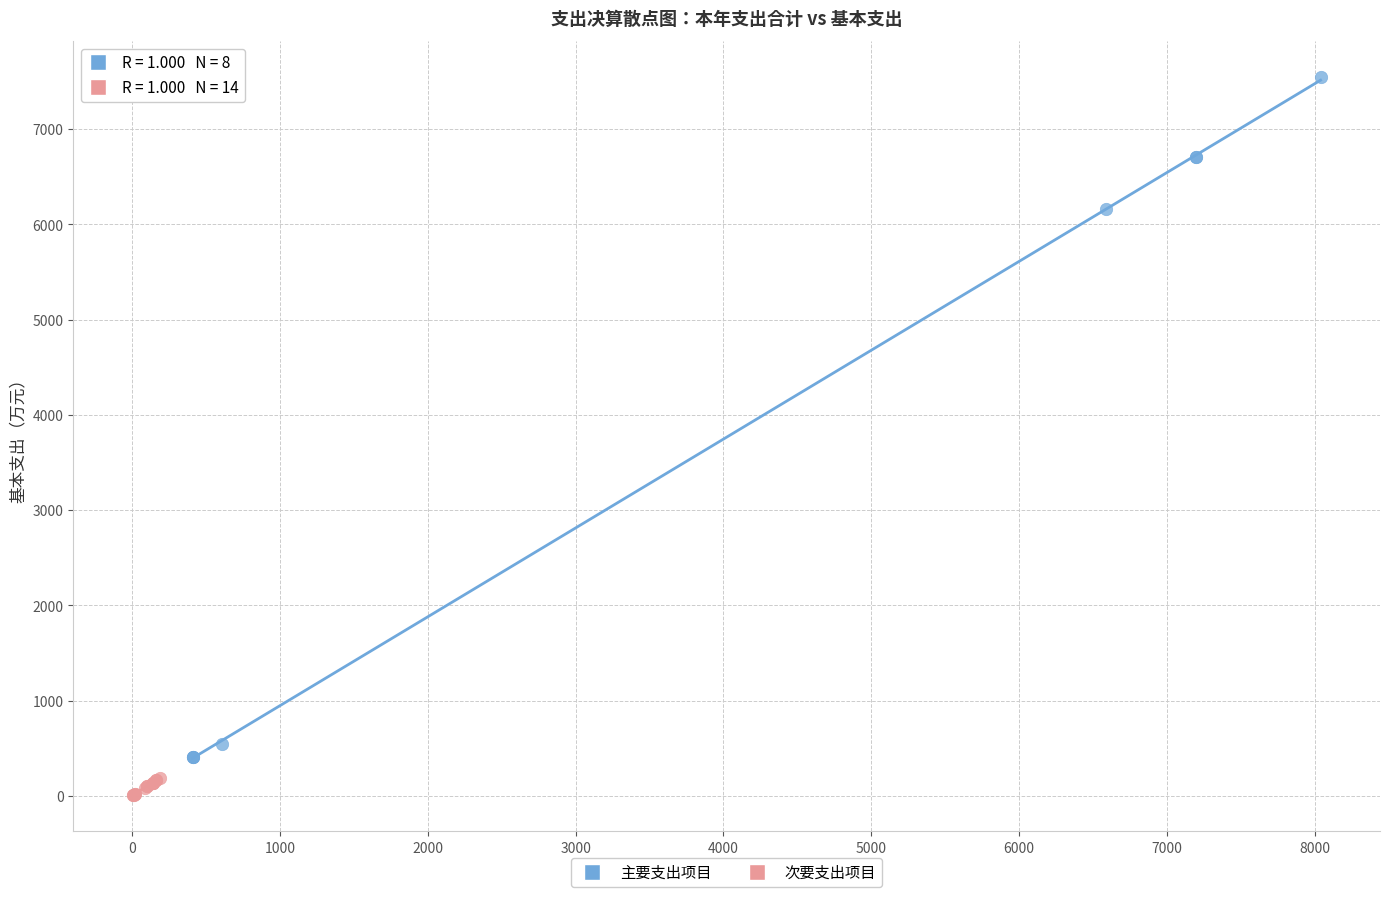

Which series reaches the minimum Y coordinate?

次要支出项目